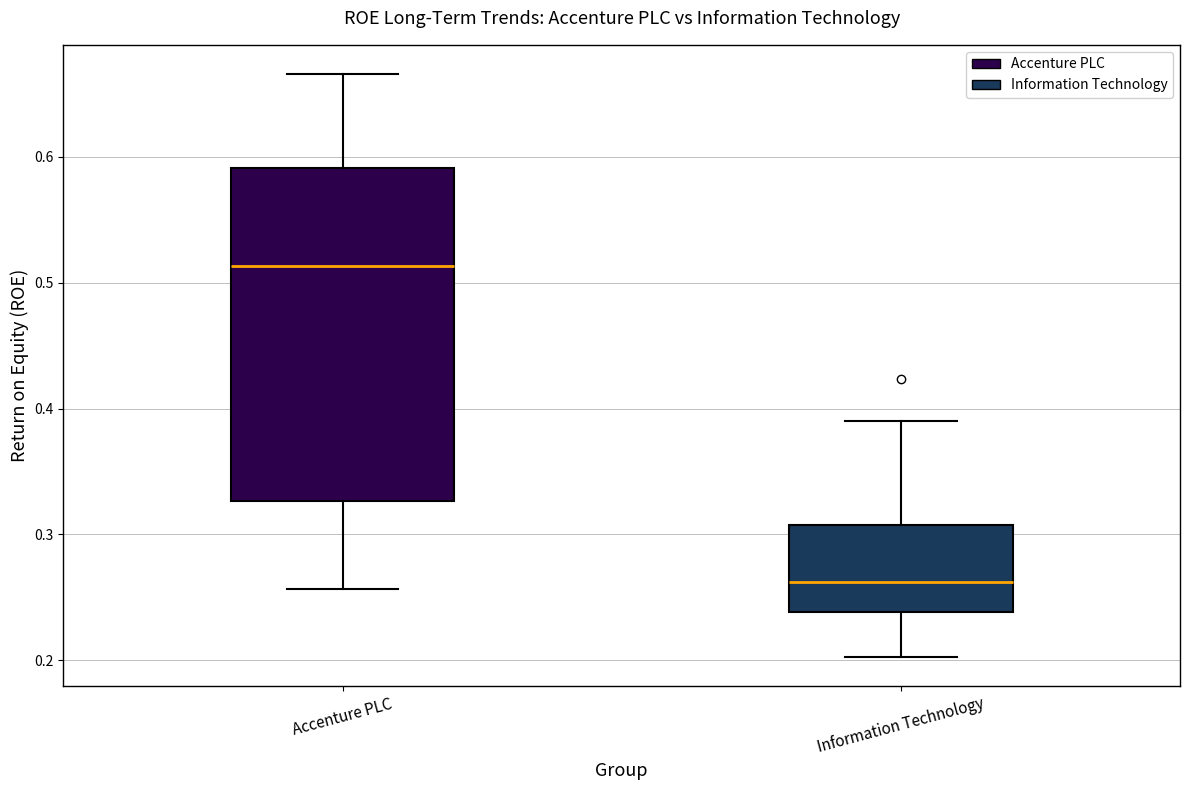

Which box's median line is the lowest?

Information Technology